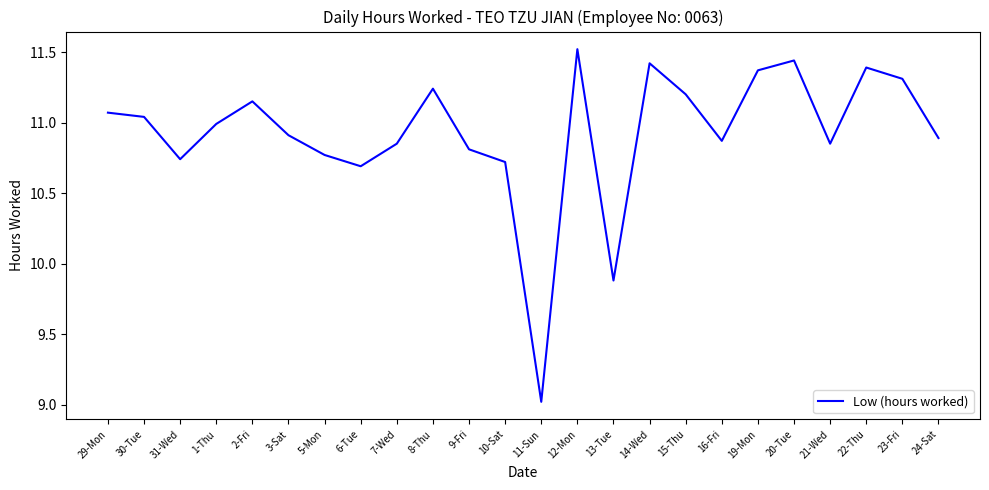

What is the smallest value displayed?

9.0